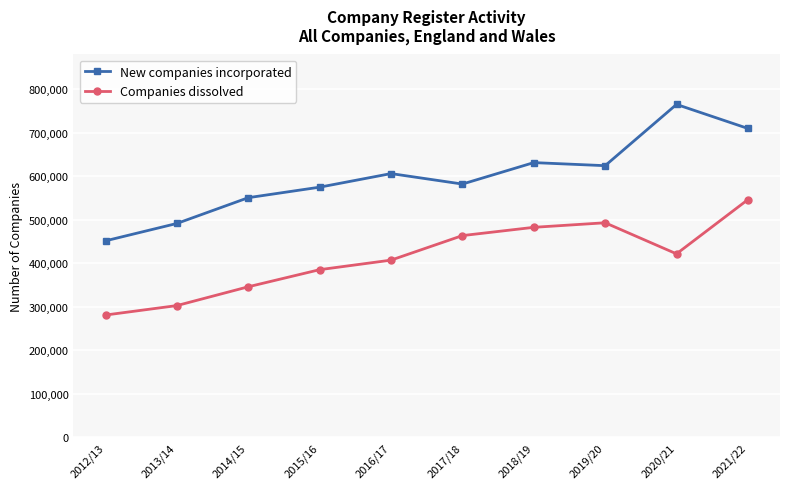

At which label does Companies dissolved reach its minimum?

2012/13